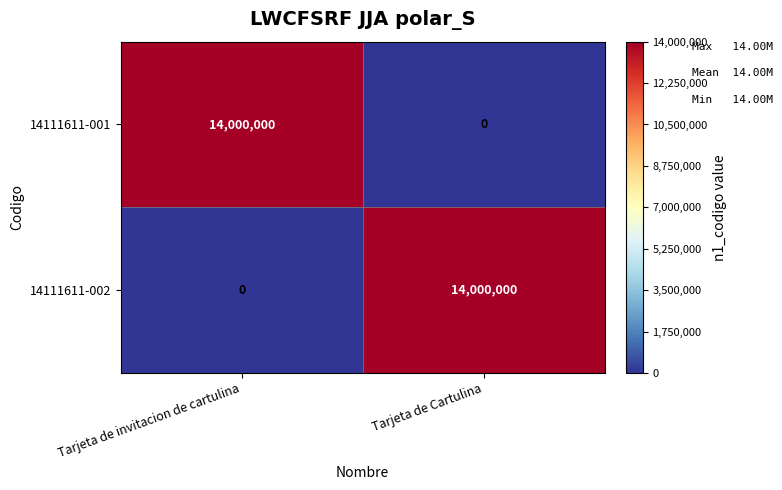

What is the difference between the highest and lowest values at Tarjeta de invitacion de cartulina?

14000000